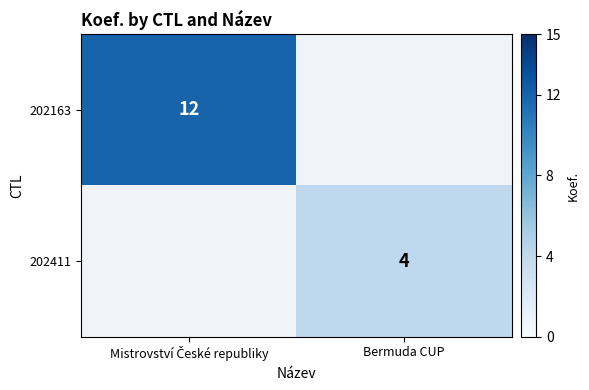

Count the number of data series in this chart.

2